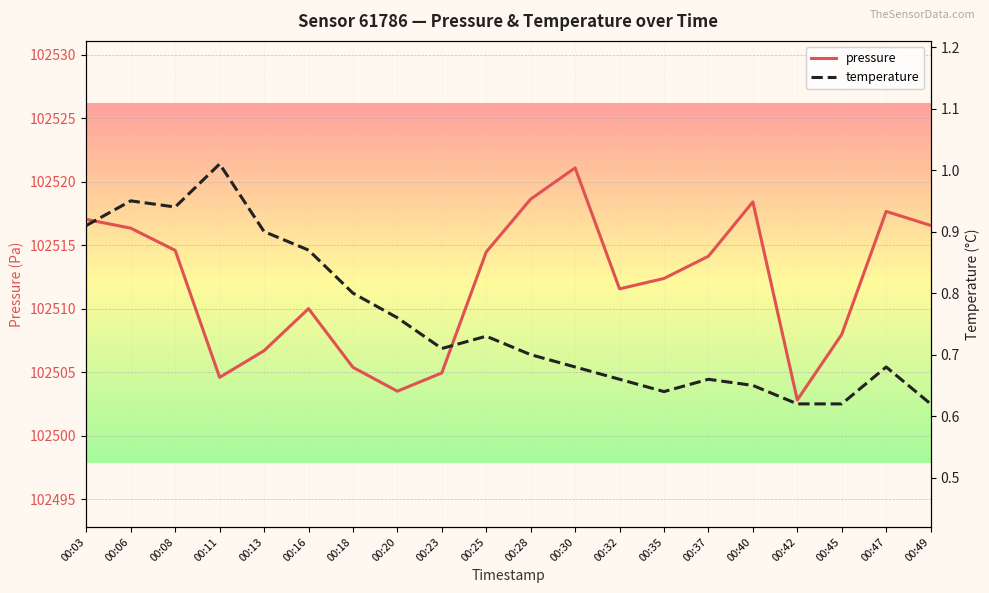

True or false: pressure and temperature intersect in this chart.

False